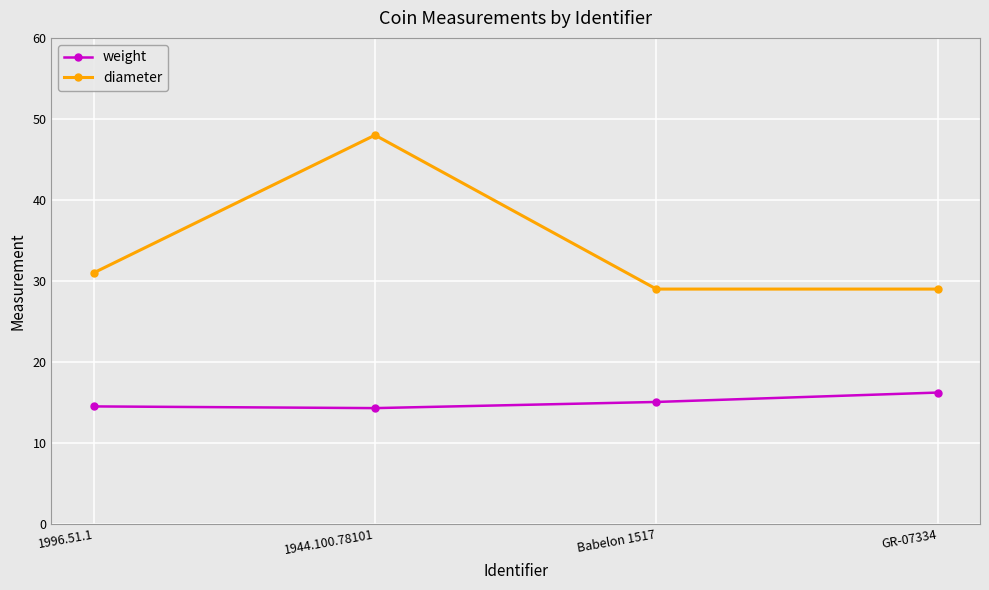

Rank the series by their maximum value, from lowest to highest.

weight, diameter